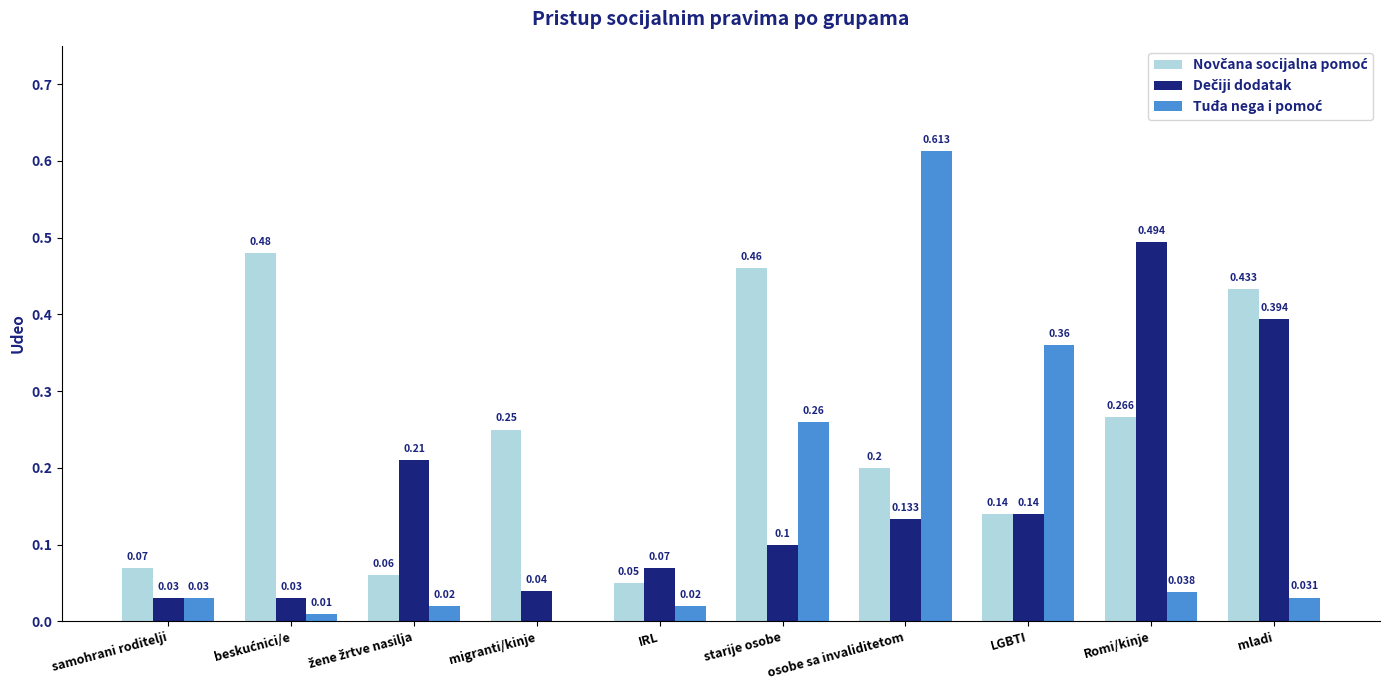

How many distinct data groups are displayed?

3